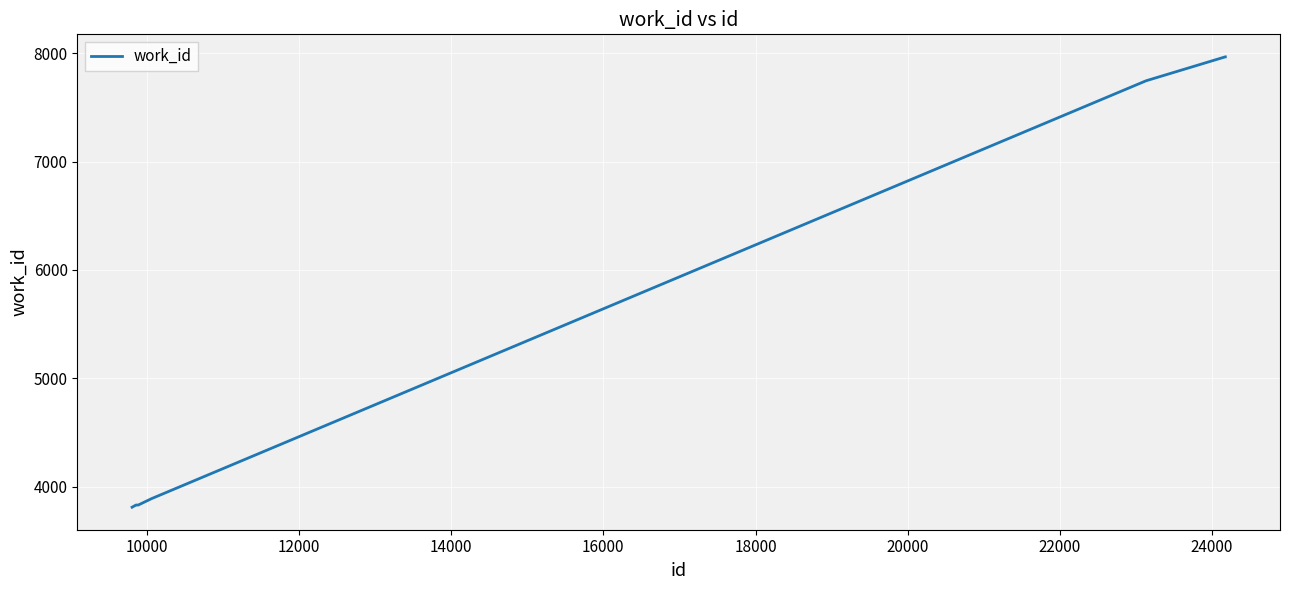

What is the difference between the maximum and minimum values?

4158